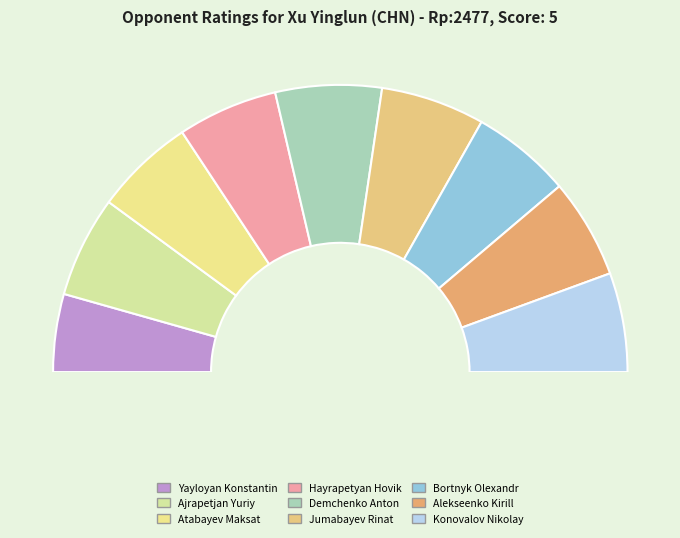

Is the sum of Demchenko Anton and Konovalov Nikolay greater than half?

No